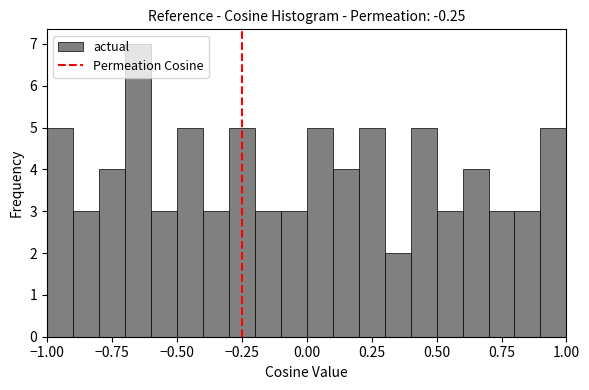

Read against the x-axis, roughly where is the centre of the tallest bar?

-0.65